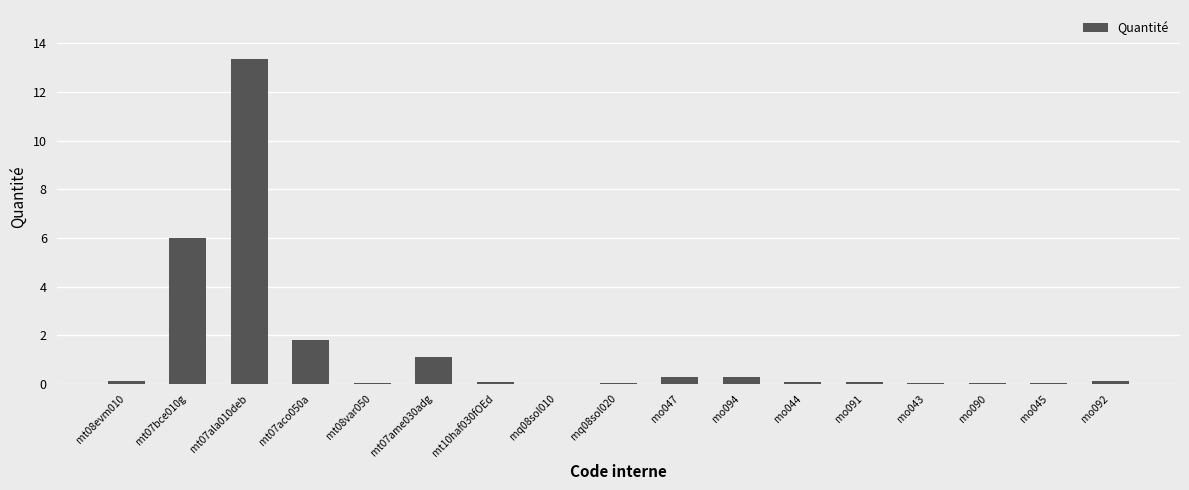

What is the approximate value at mo090?

0.1